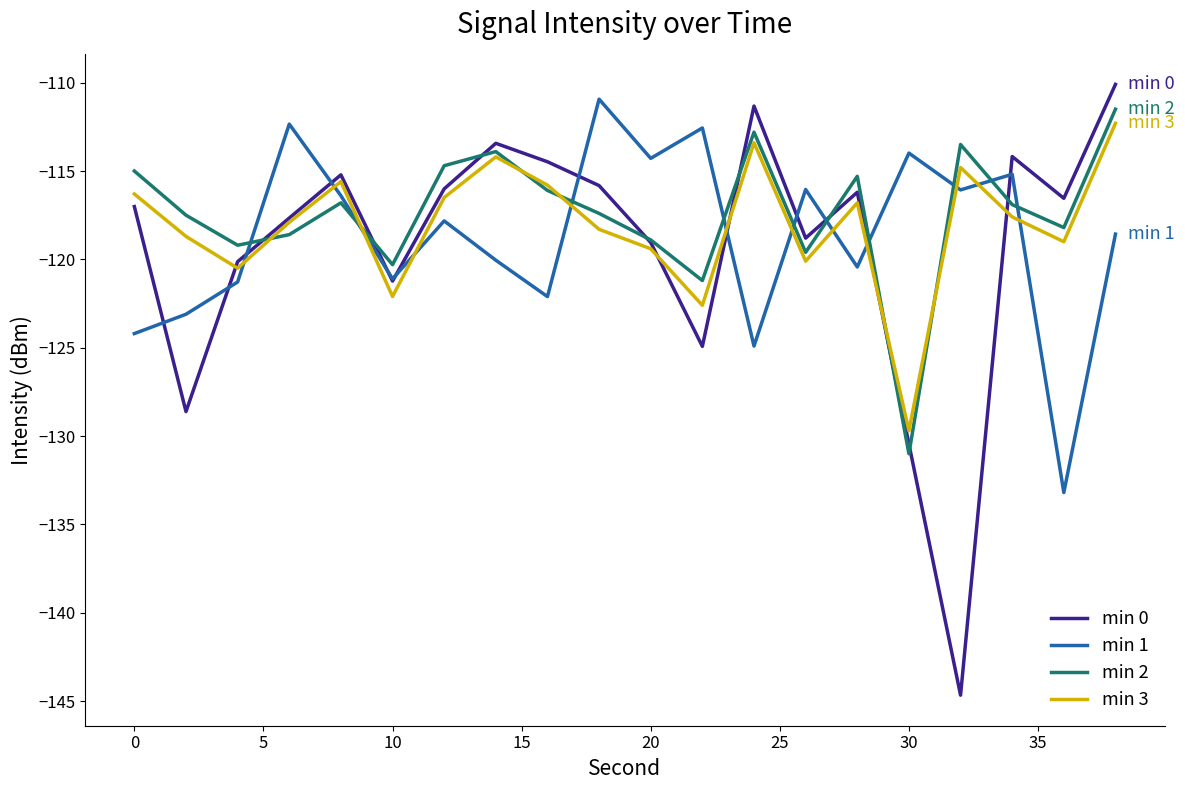

Which series has the widest spread of values?

min 0